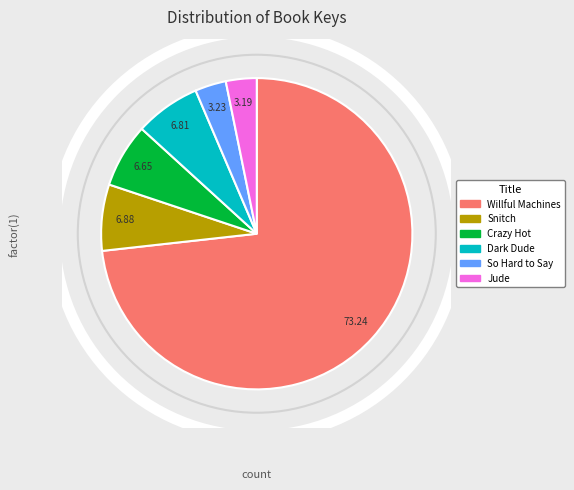

Which slice represents more than half of the pie?

Willful Machines